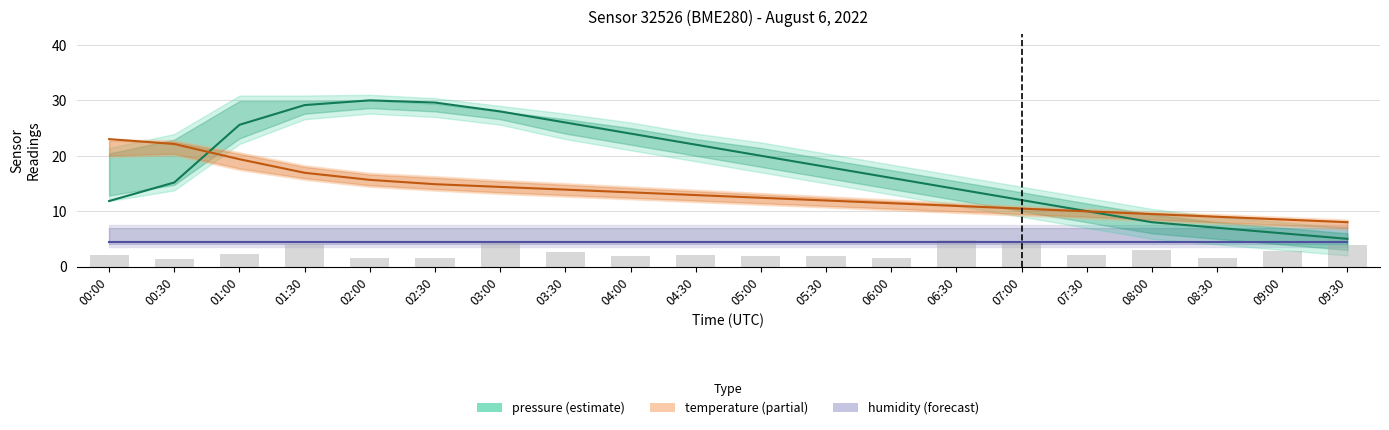

Is it true that pressure equals 22.3 at 06:00?

False